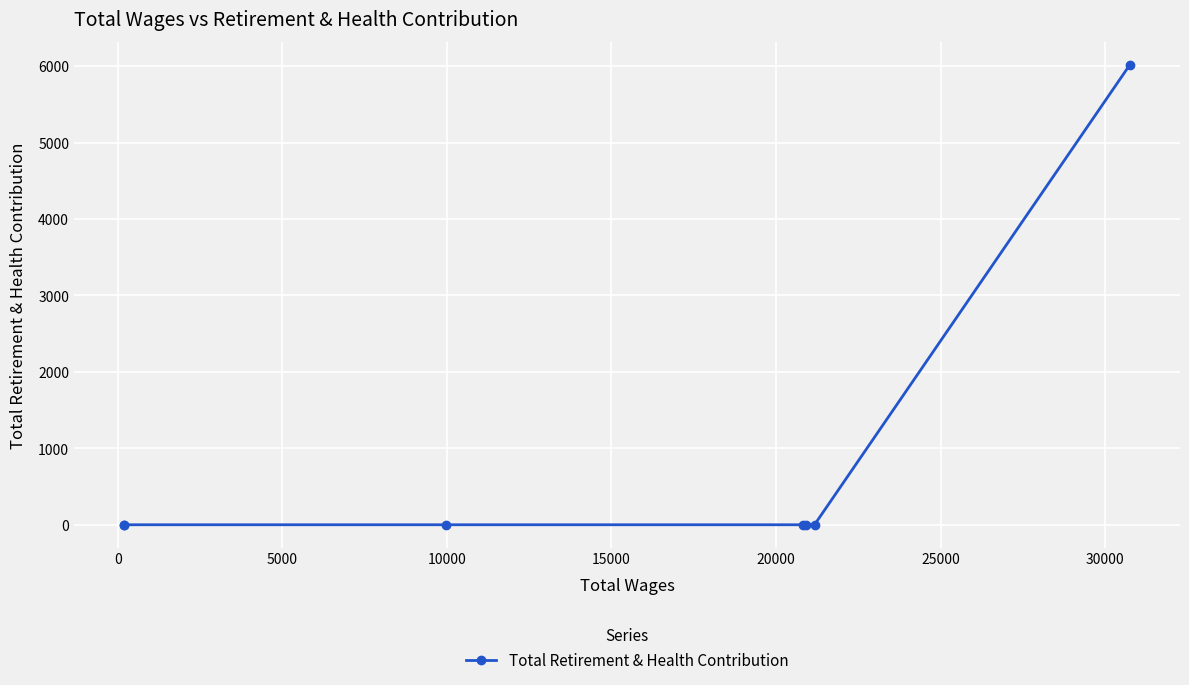

What is the maximum value shown in the chart?

6016